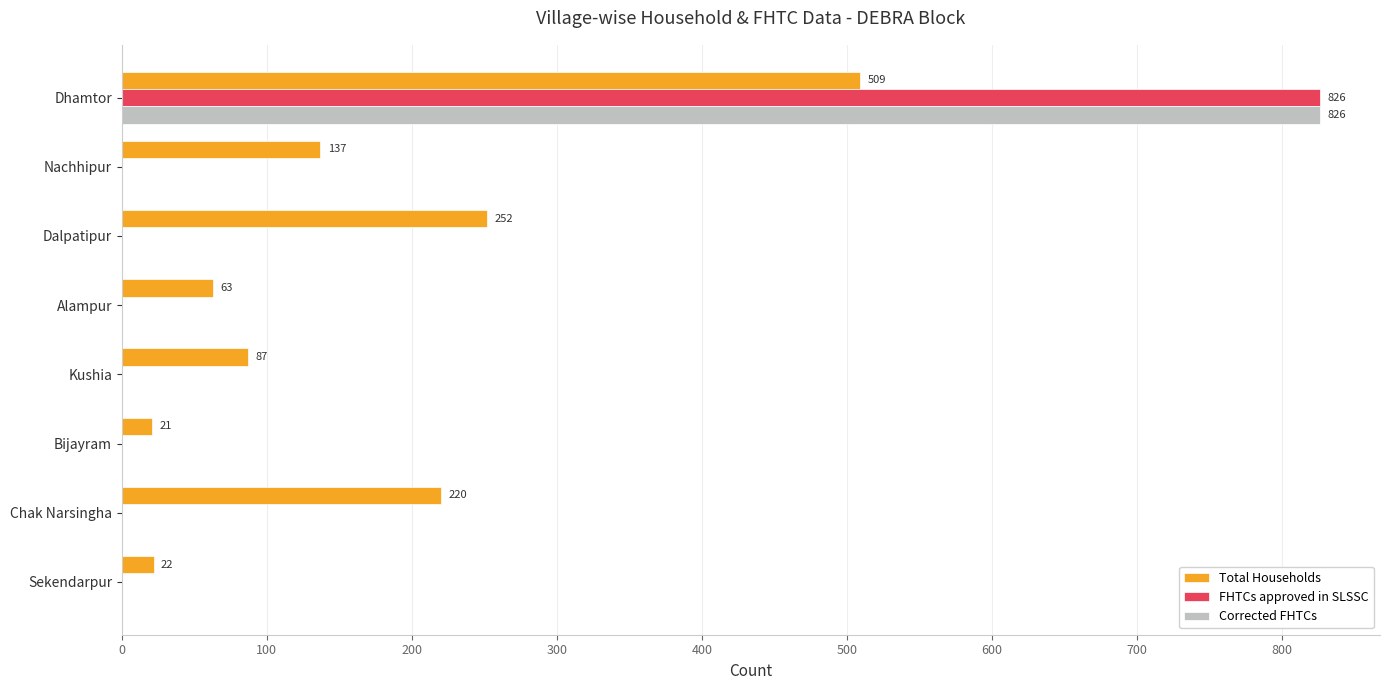

Which series has the largest total across all categories?

Total Households